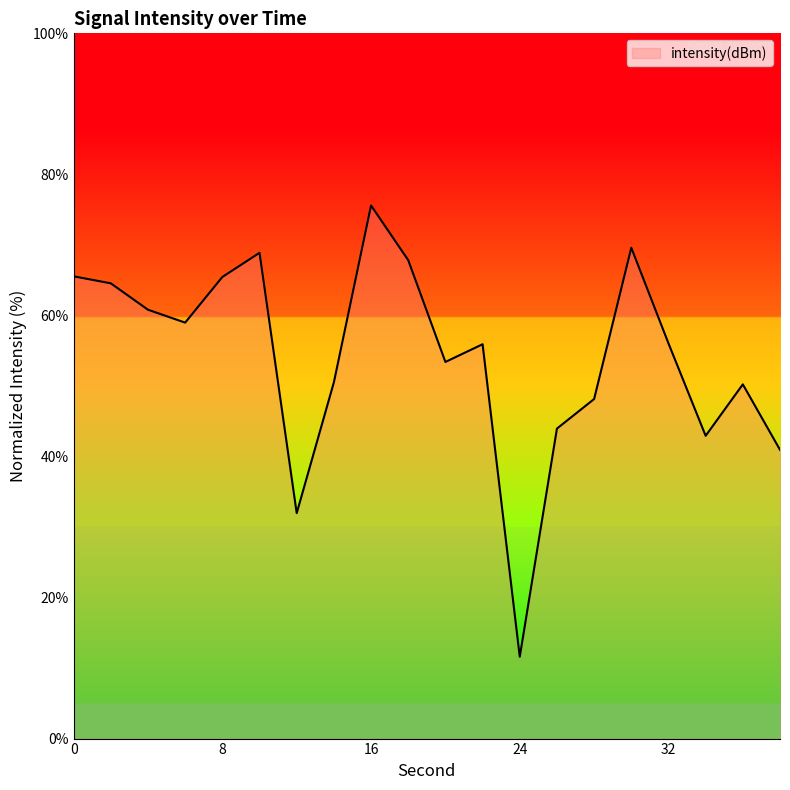

How many lines are shown in the chart?

1